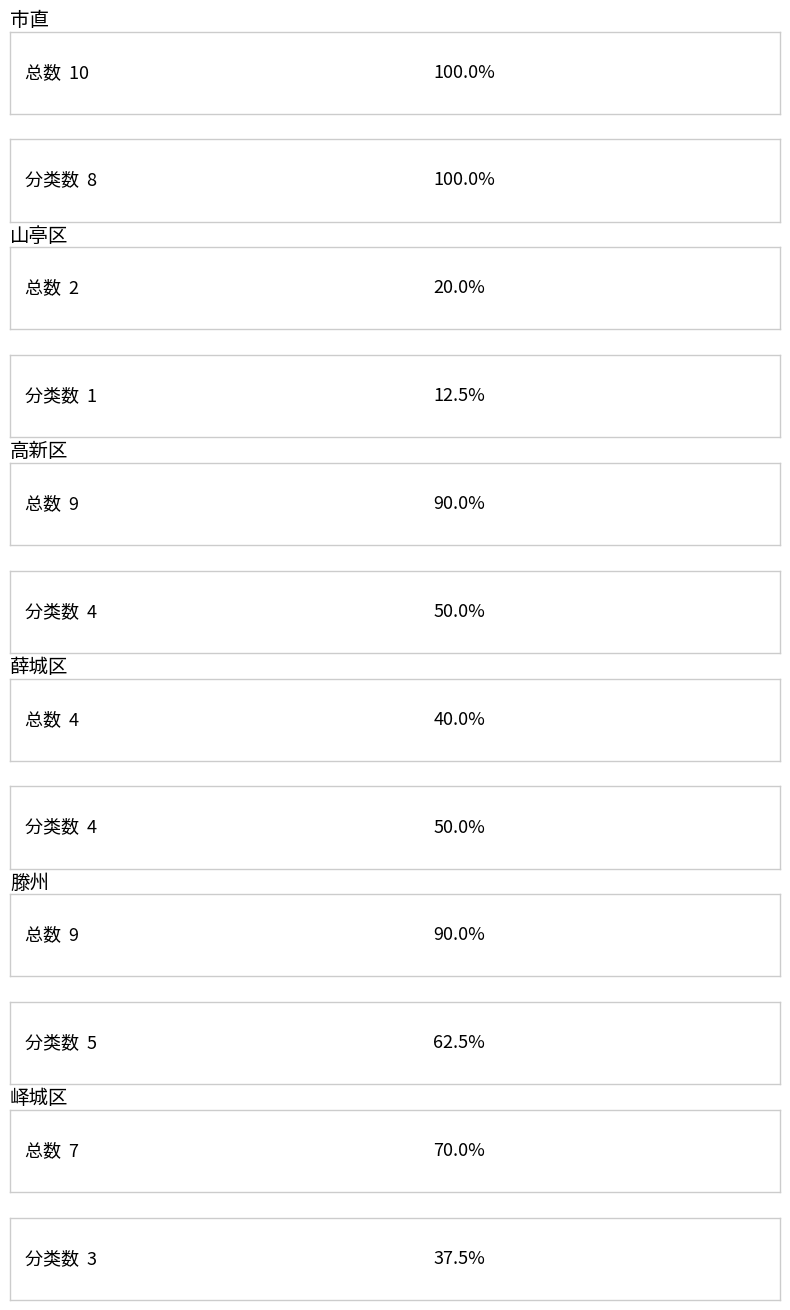

What is the average value of the 分类数 series?

4